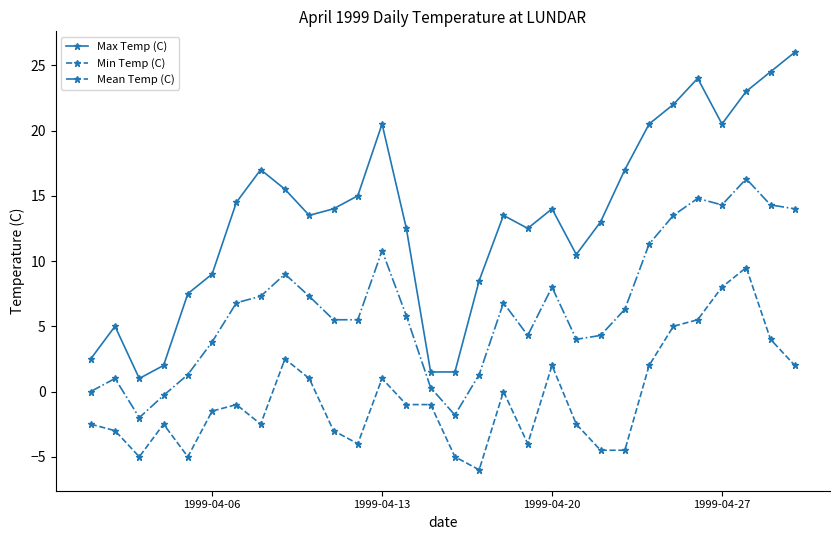

How many interior local peaks does the Max Temp (C) series have?

6